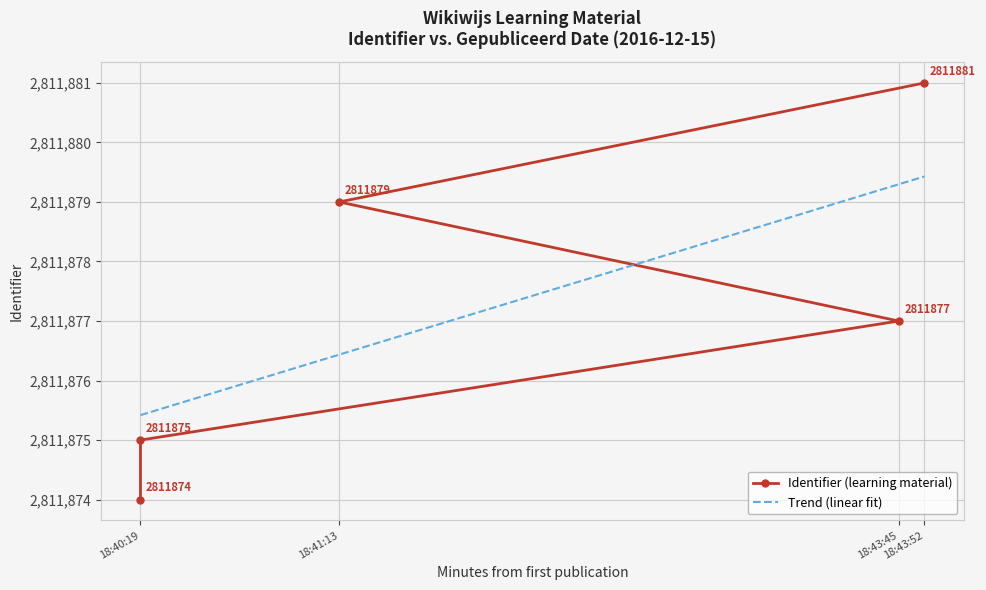

How many values are below 2811877?

2